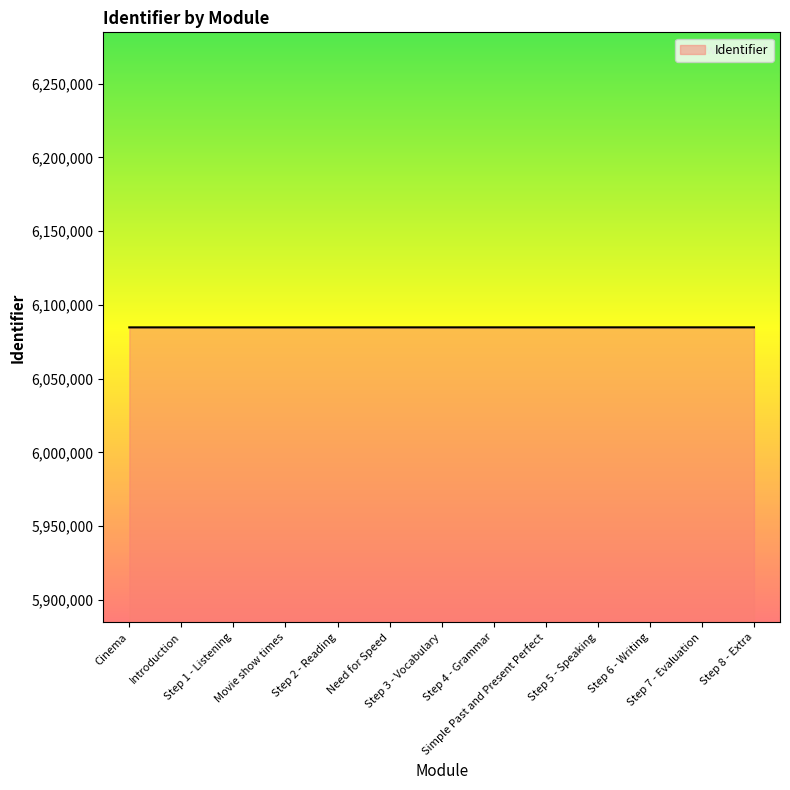

What is the sum of all values?

79102488